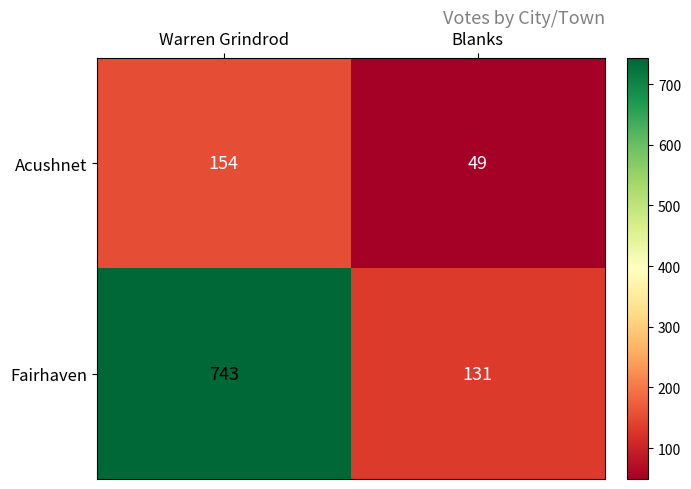

The Fairhaven series shows 980 at Warren Grindrod. True or false?

False